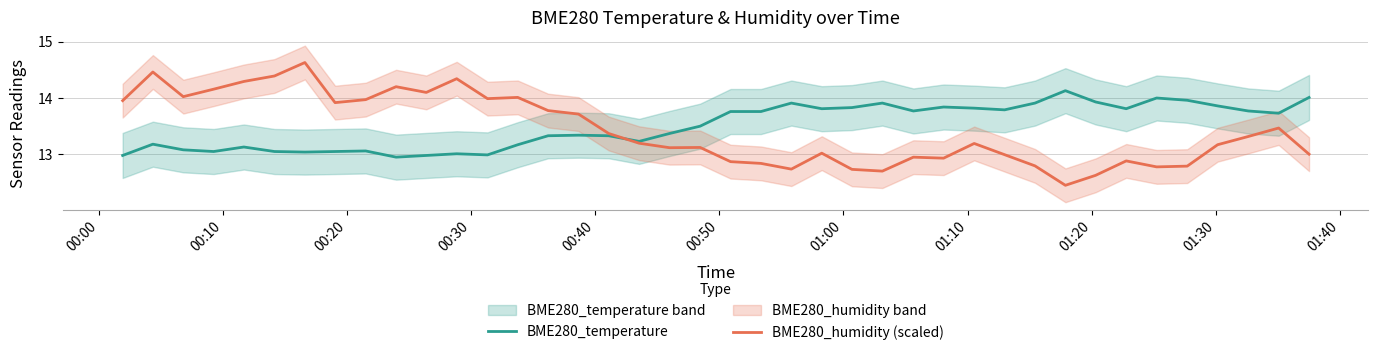

Is it true that BME280_temperature equals 3.8 at 01:00?

False